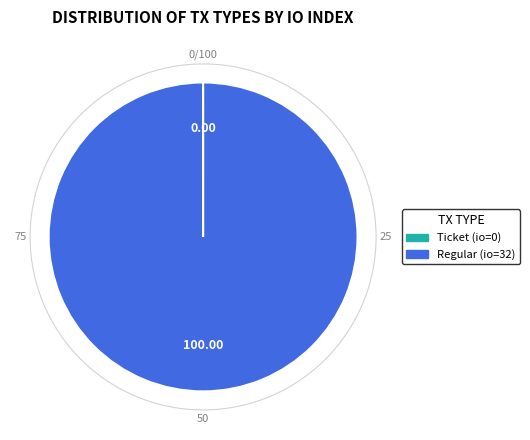

Which slice is the largest?

Regular